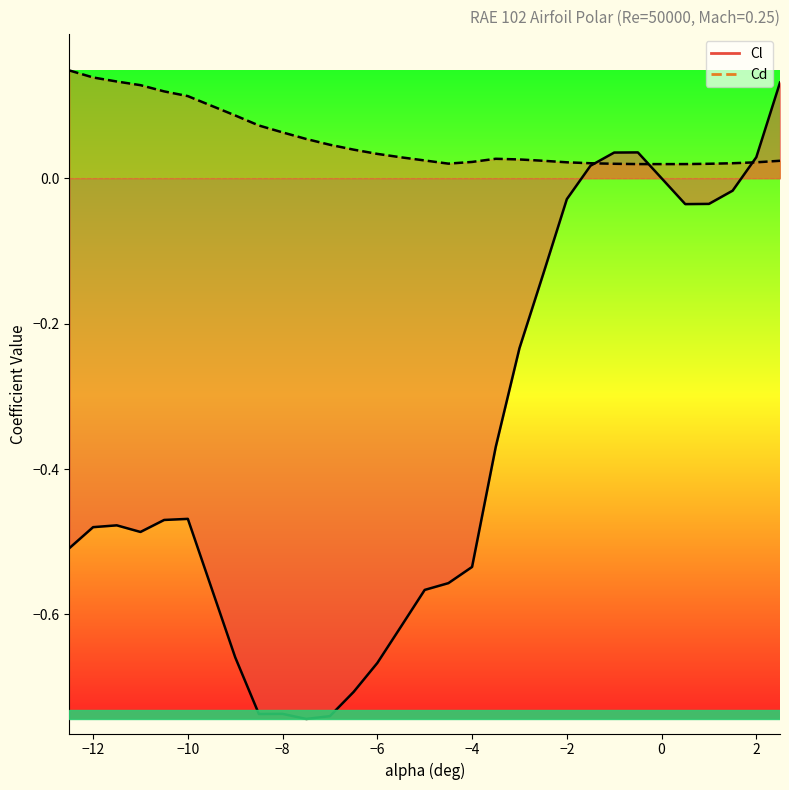

What is the sum of all Cl values?

-10.8